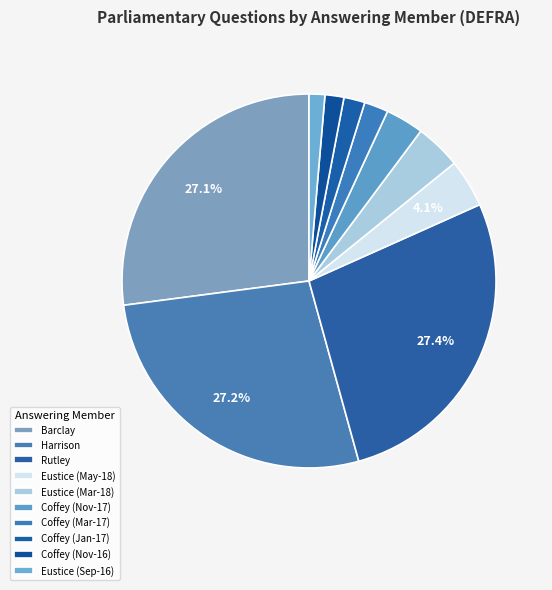

Count the number of slices in the pie.

10